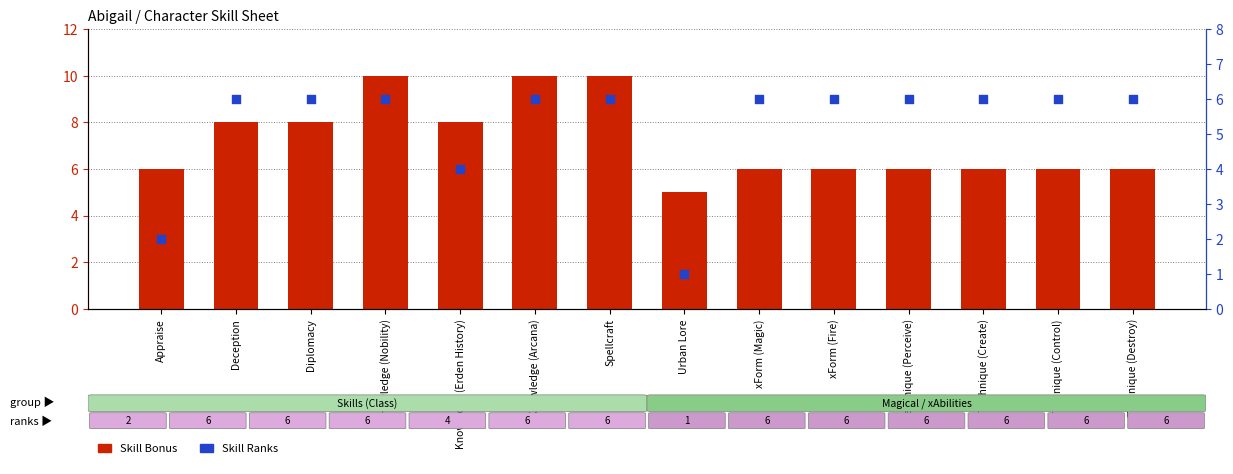

What is the total value across all series at Deception?

14